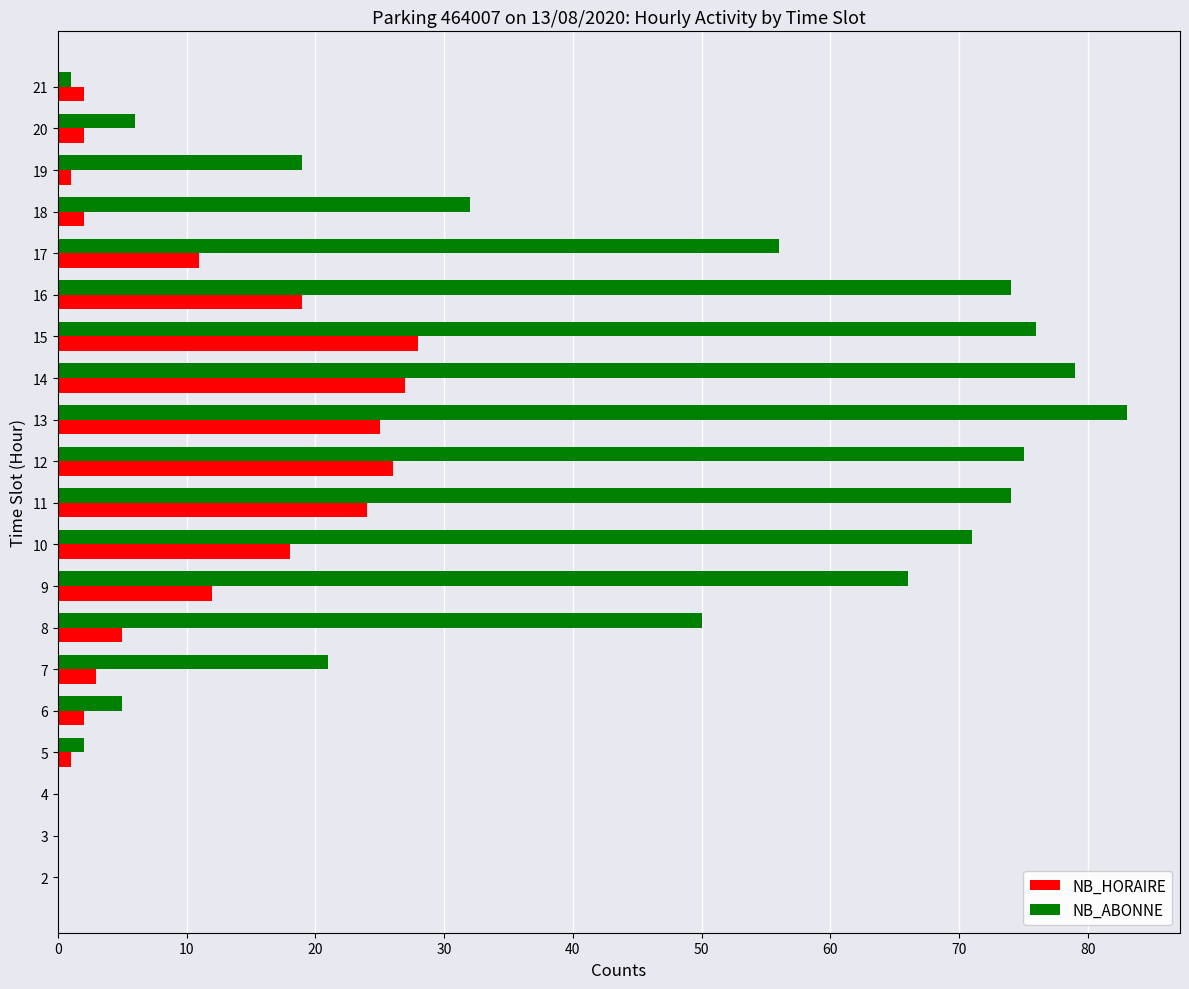

True or false: NB_ABONNE has a value of 0 at 2.

True